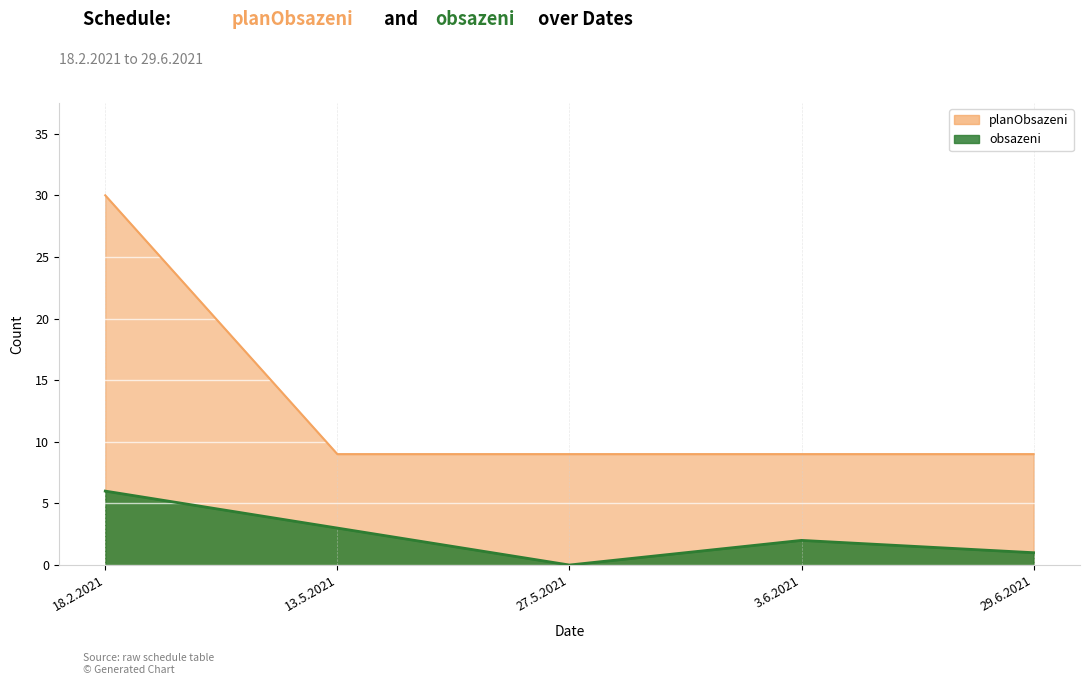

How many lines are shown in the chart?

2